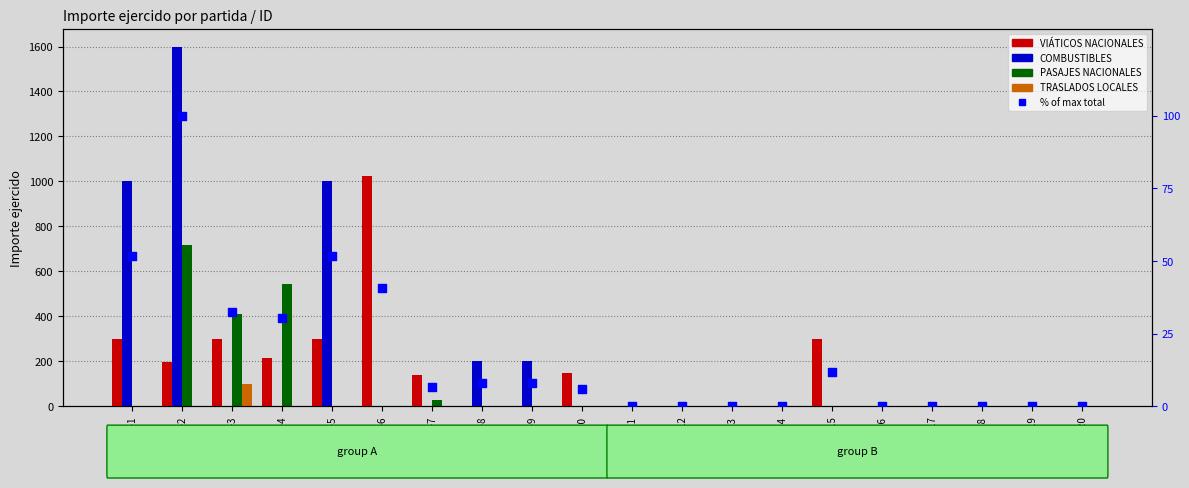

What are all the series names shown in the legend?

VIÁTICOS NACIONALES, COMBUSTIBLES, PASAJES NACIONALES, TRASLADOS LOCALES, % of max total